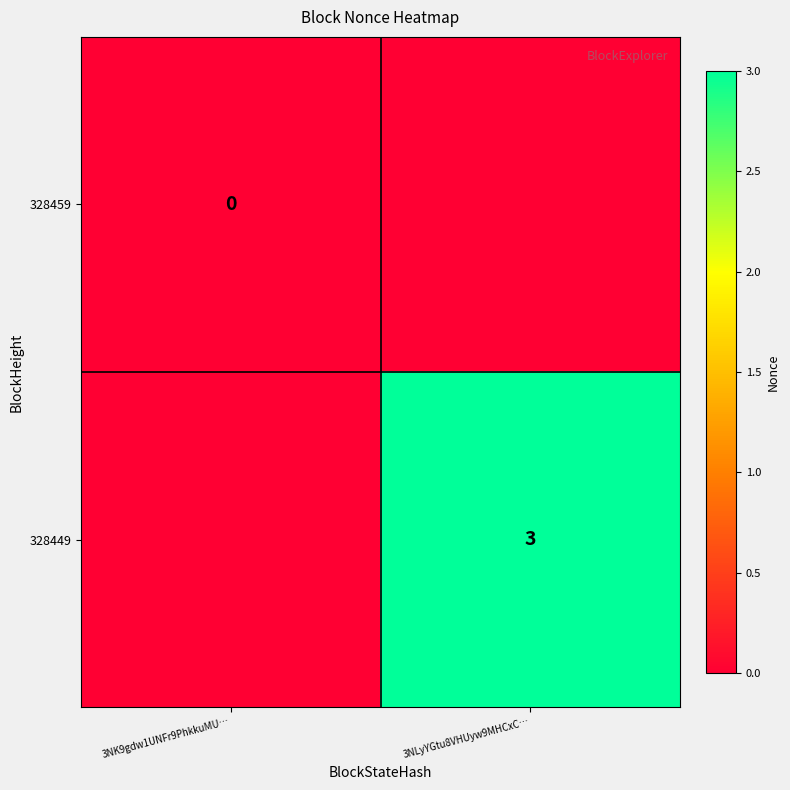

Between 3NK9gdw1UNFr9PhkkuMU… and 3NLyYGtu8VHUyw9MHCxC…, which is larger?

3NLyYGtu8VHUyw9MHCxC…